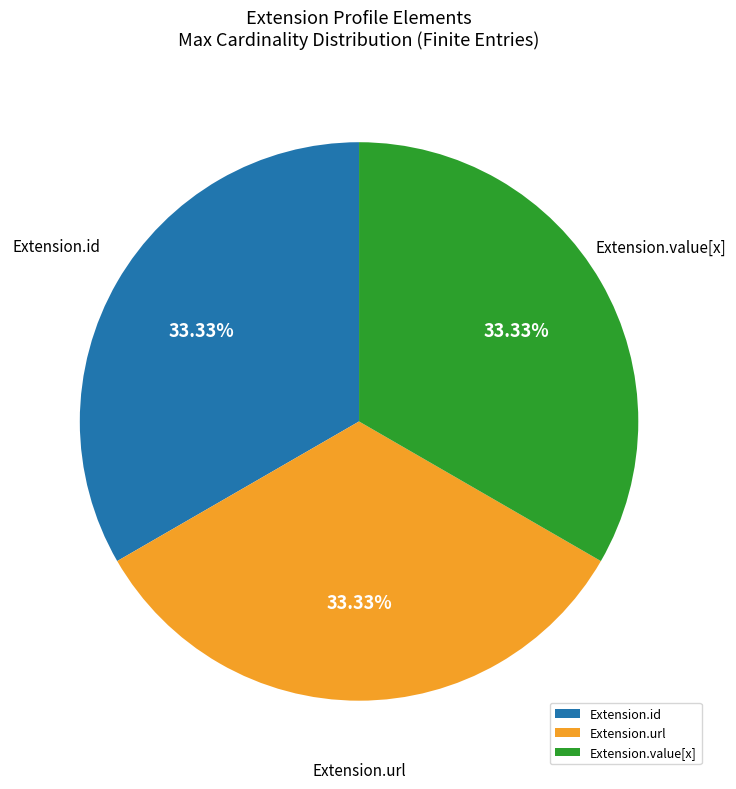

Do Extension.url and Extension.id together represent more than half of the pie?

Yes